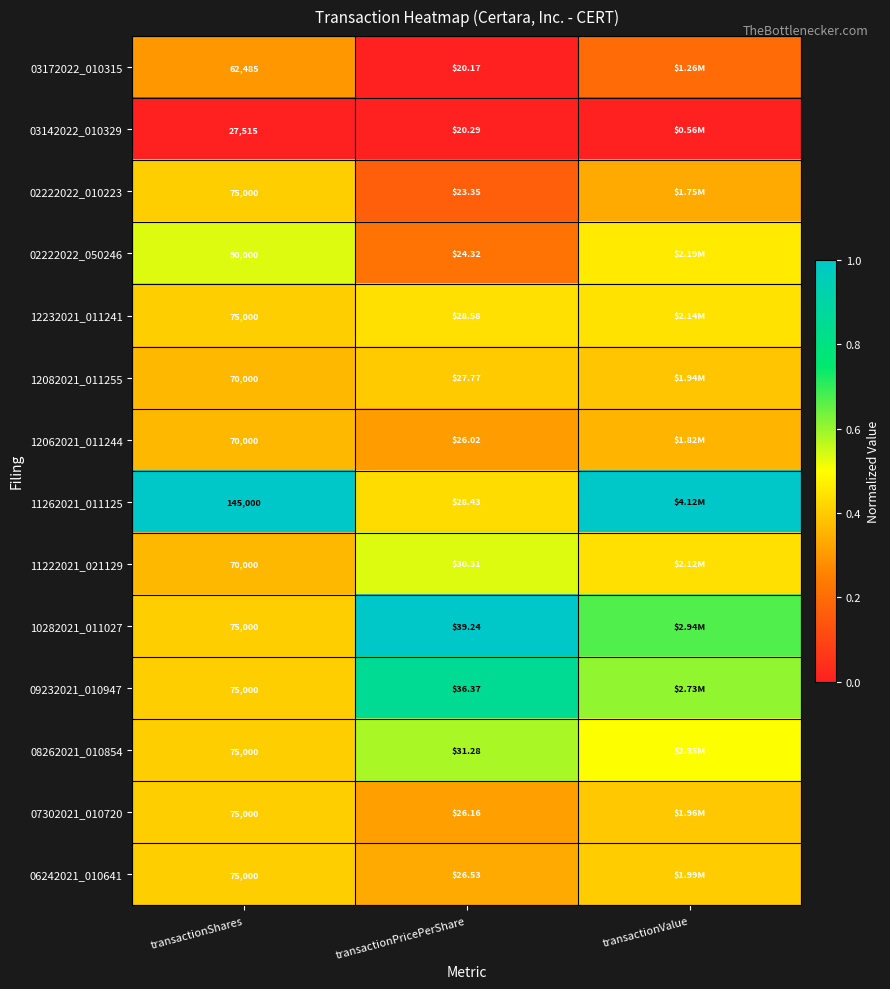

Is the value of 09232021_010947 at transactionShares greater than the value of 12062021_011244 at transactionShares?

Yes